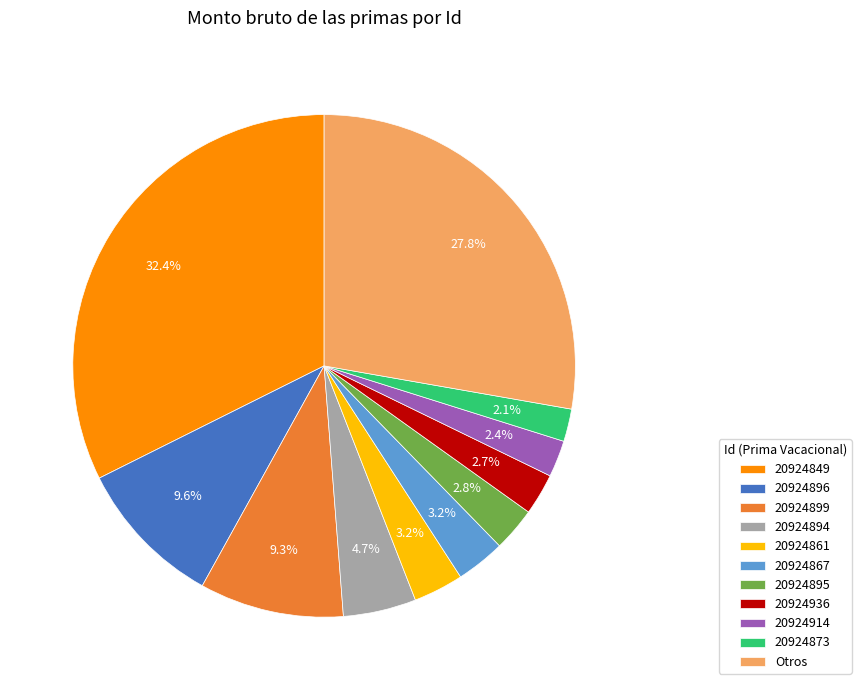

What is the largest slice in the pie chart?

20924849